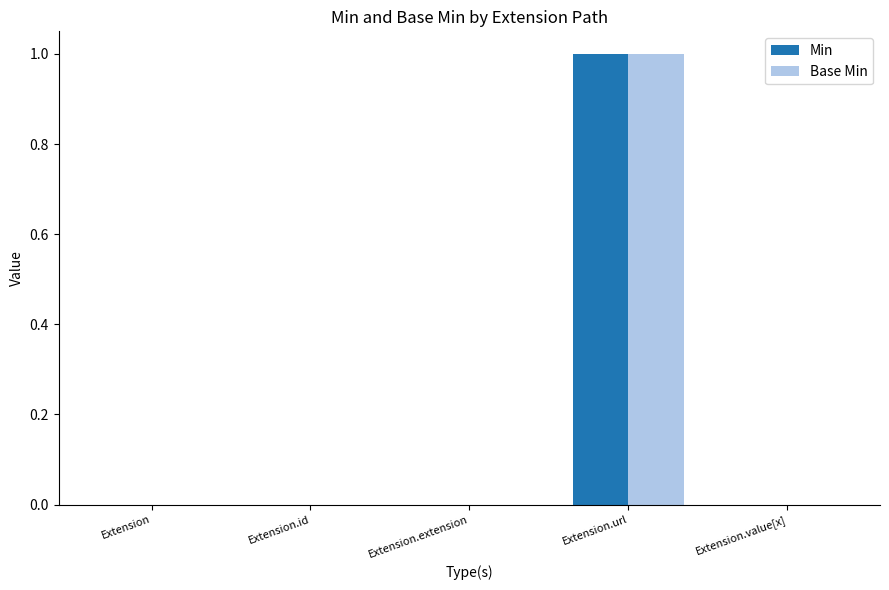

At which category is the sum across all series the highest?

Extension.url